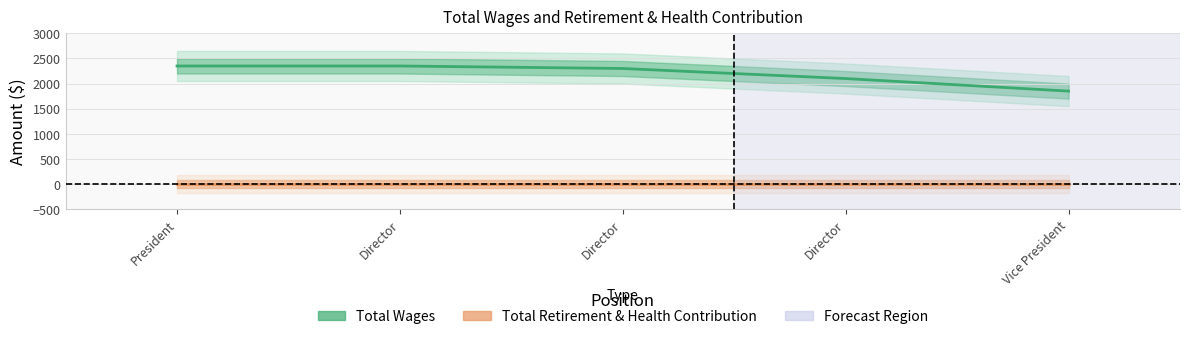

At which label does Total Wages reach its minimum?

Vice President